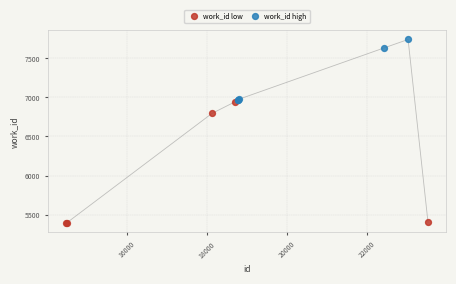

What are all the series names shown in the legend?

work_id low, work_id high